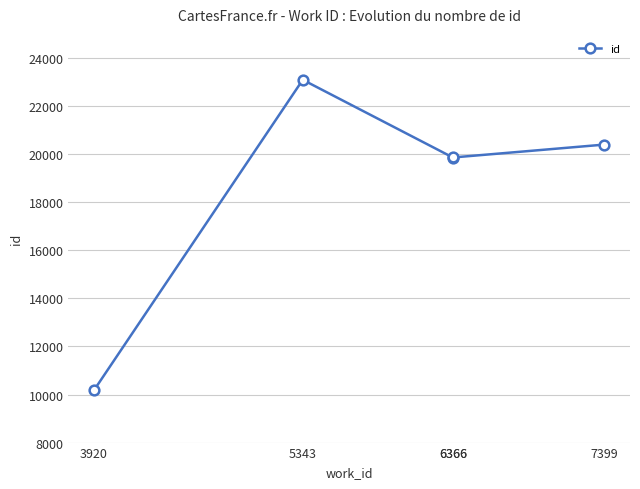

What is the difference between the second highest and second lowest values?

538